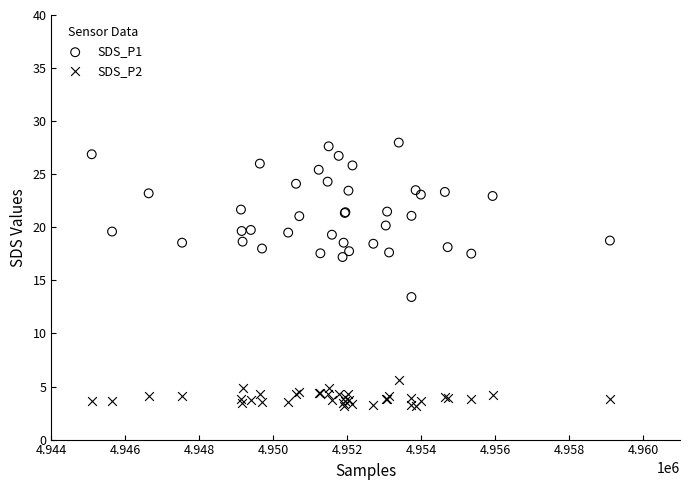

What are all the series names shown in the legend?

SDS_P1, SDS_P2